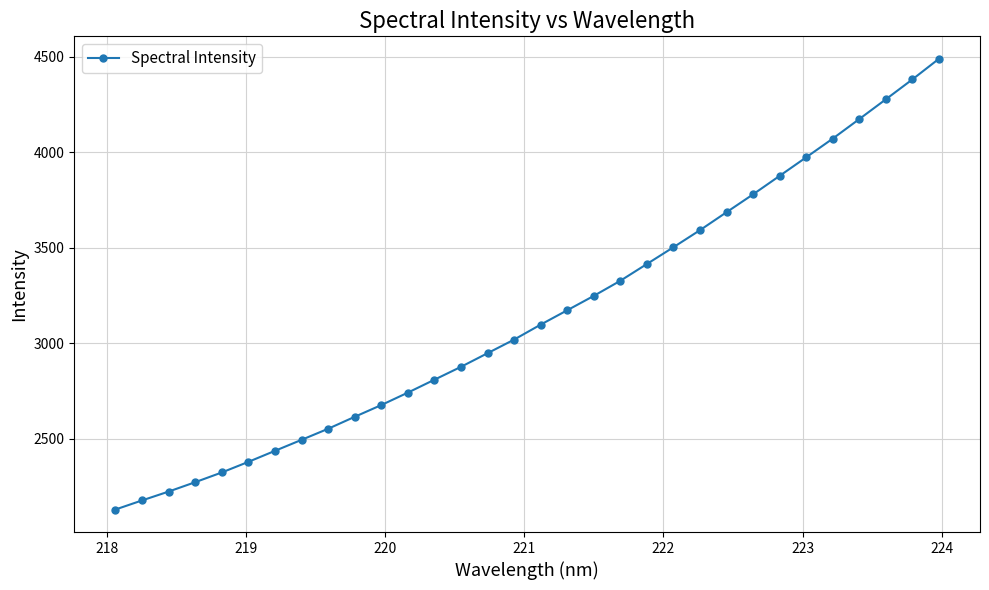

What is the smallest value displayed?

2130.3